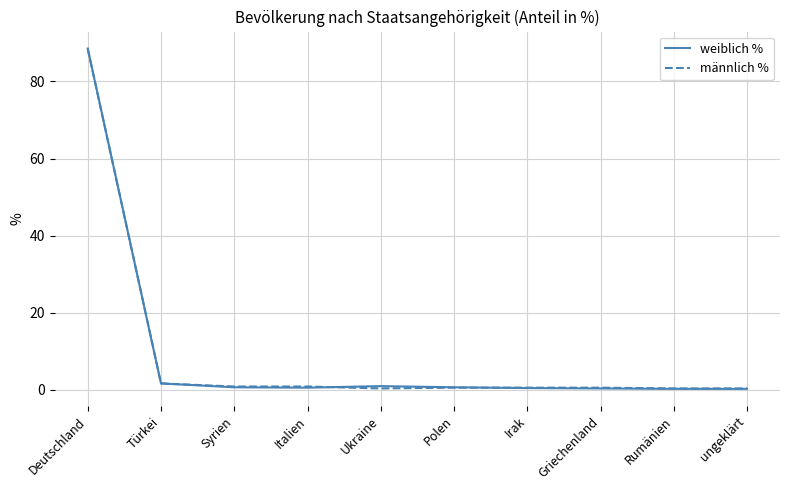

Is the value of männlich % at Deutschland greater than the value of weiblich % at Türkei?

Yes